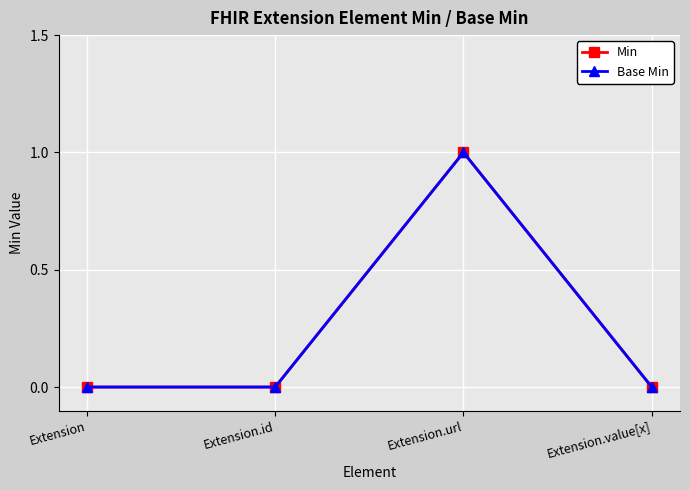

Rank the series at Extension.id from highest to lowest value.

Min, Base Min